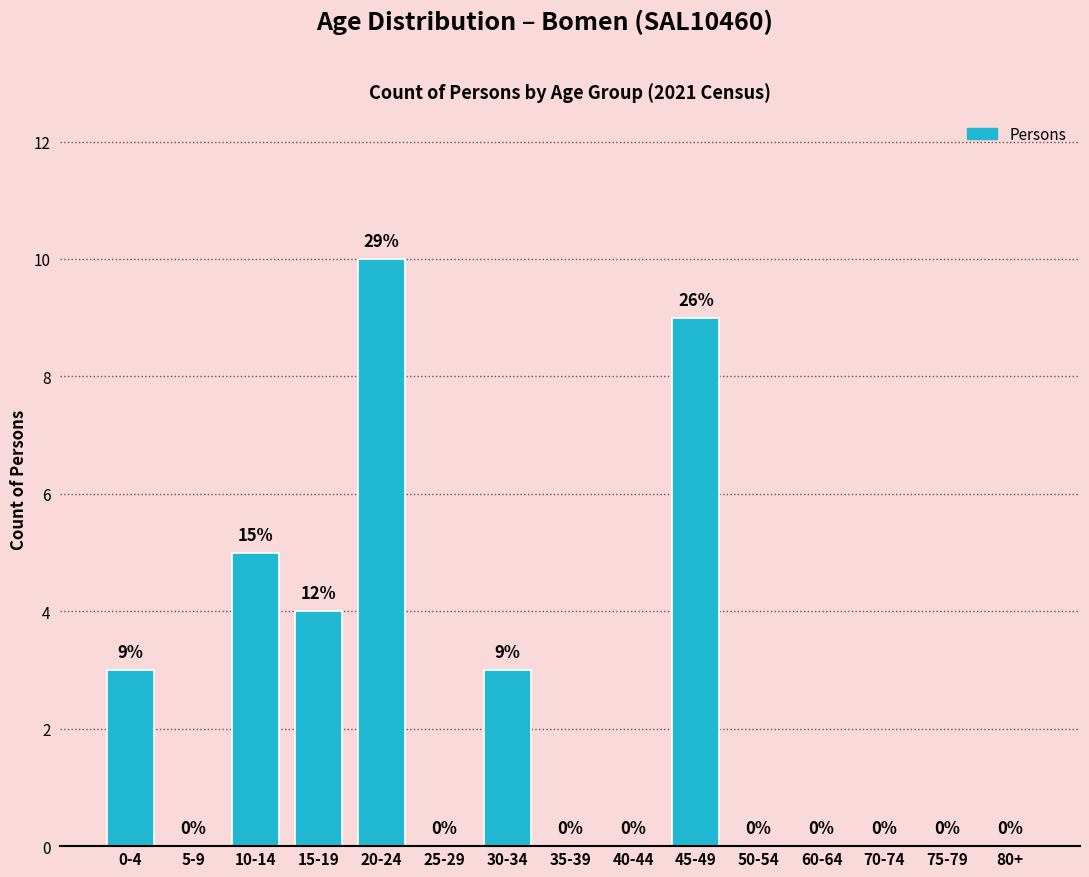

Reading left to right, what are all the values shown in this chart?

0-4=3	5-9=0	10-14=5	15-19=4	20-24=10	25-29=0	30-34=3	35-39=0	40-44=0	45-49=9	50-54=0	60-64=0	70-74=0	75-79=0	80+=0